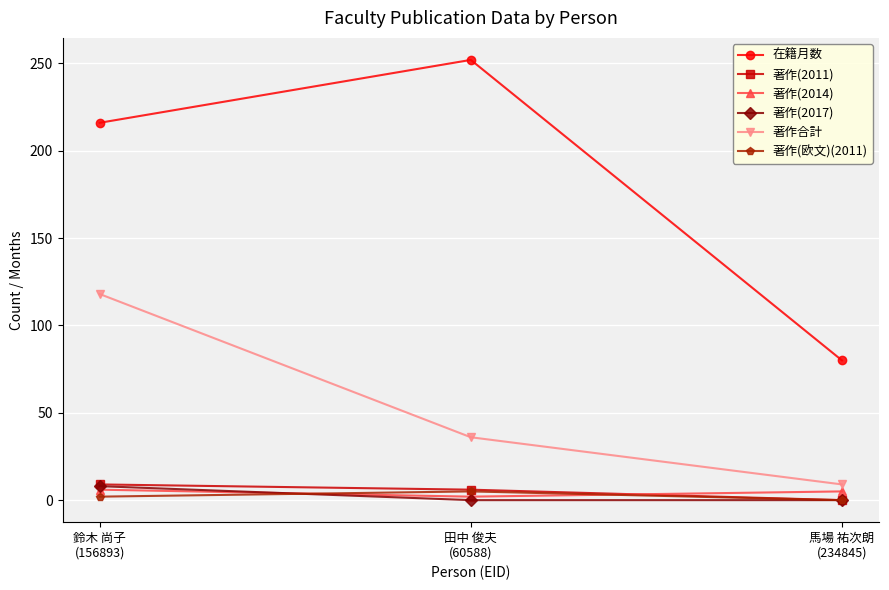

What is the average value of the 著作(欧文)(2011) series?

2